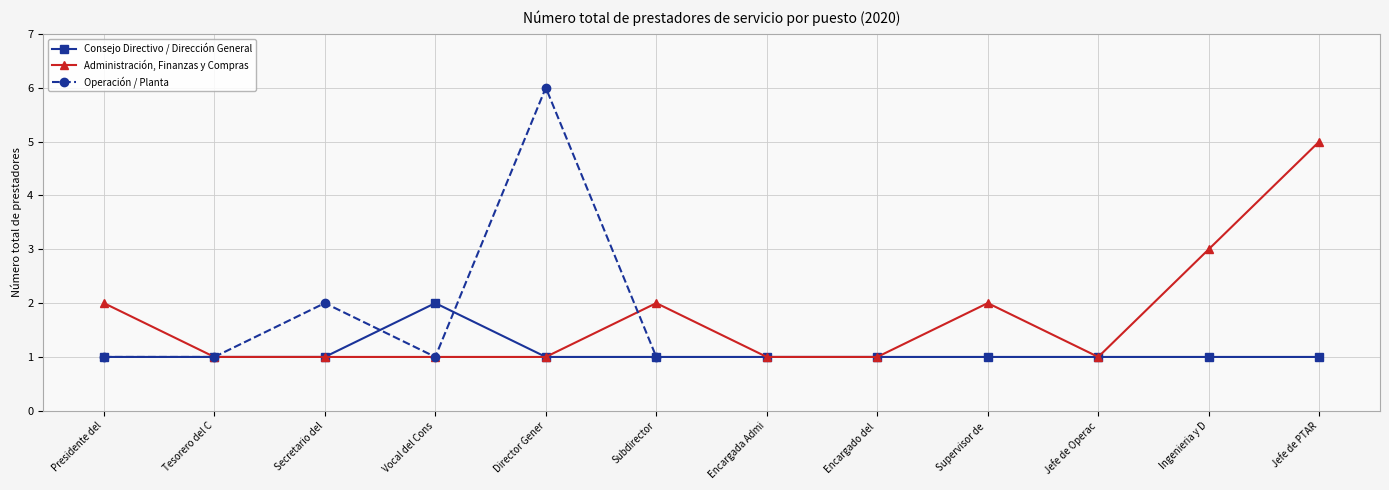

Is it true that Administración, Finanzas y Compras equals 1 at Tesorero del C?

True